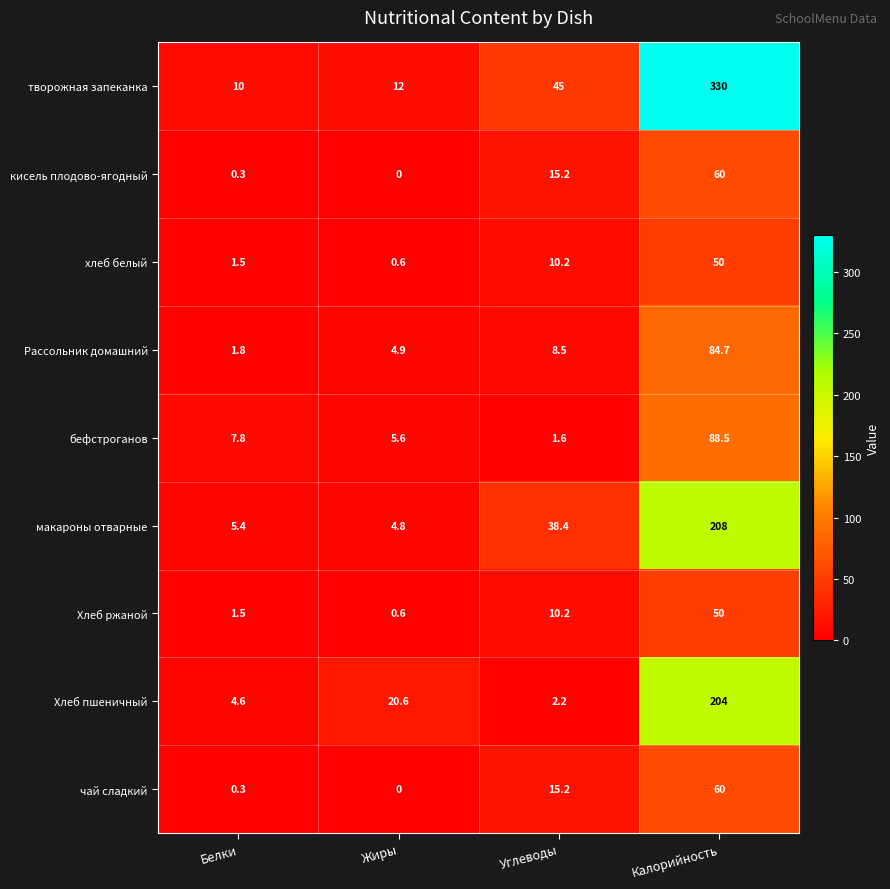

Where does the хлеб белый series first go above 10?

Углеводы